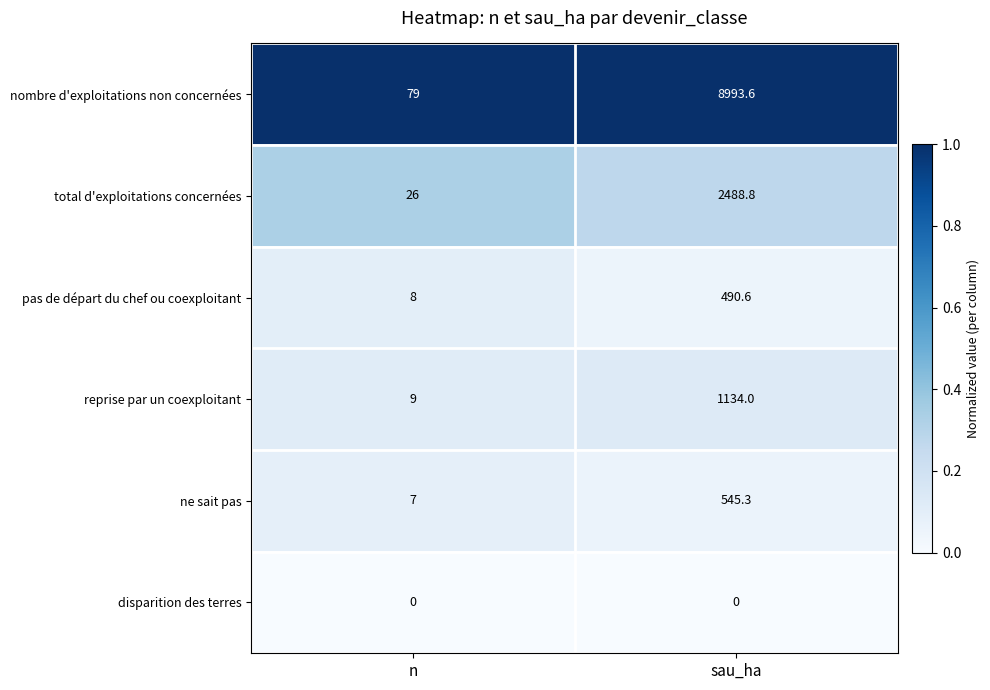

Between n and sau_ha, which series saw the biggest shift?

nombre d'exploitations non concernées